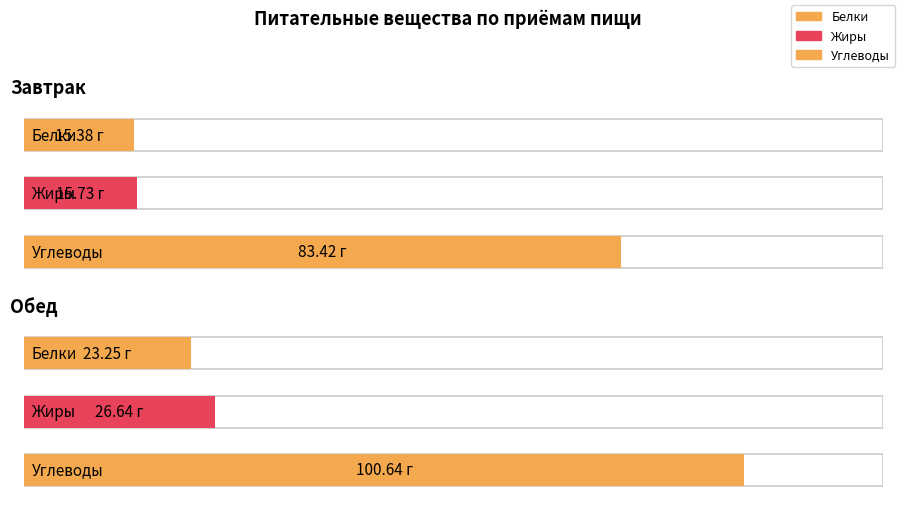

Between Завтрак and Обед, which series saw the biggest shift?

Углеводы